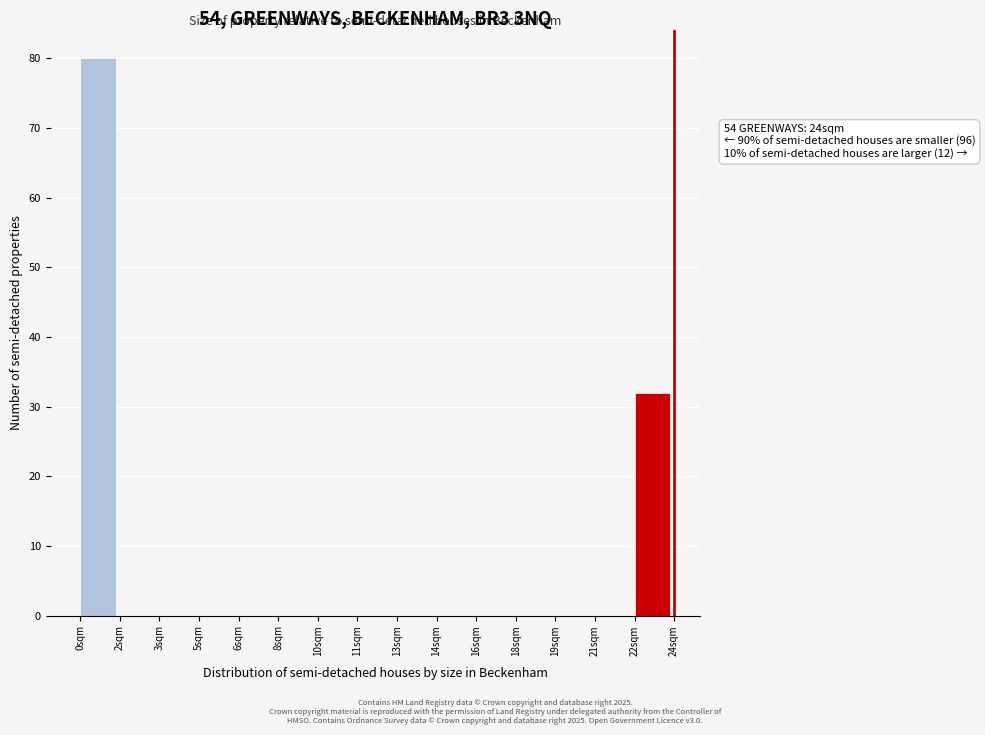

Reading left to right, transcribe all the data shown in this chart.

0sqm=80	2sqm=0	3sqm=0	5sqm=0	6sqm=0	8sqm=0	10sqm=0	11sqm=0	13sqm=0	14sqm=0	16sqm=0	18sqm=0	19sqm=0	21sqm=0	22sqm=32